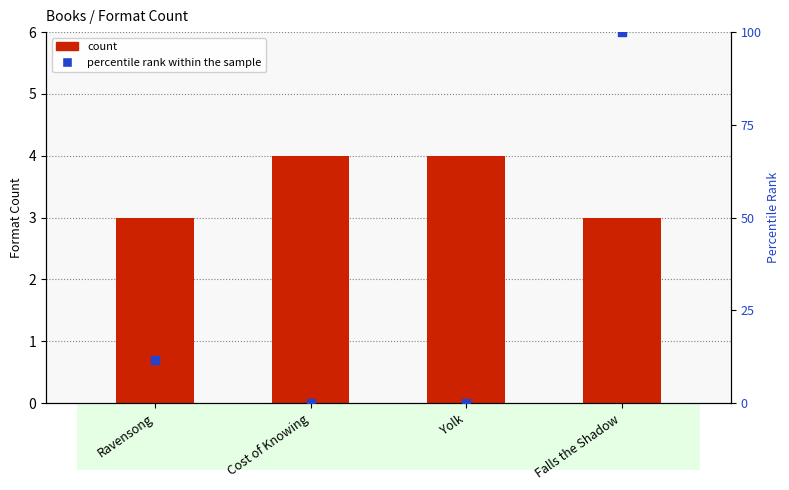

What are all the series names shown in the legend?

count, percentile rank within the sample